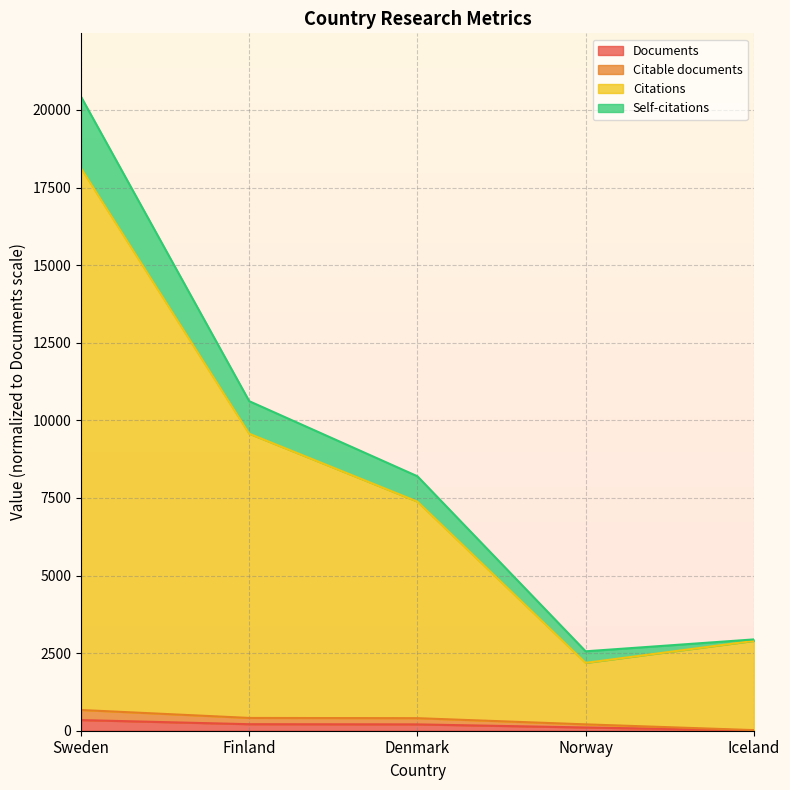

The value of Citable documents at Sweden is 668. True or false?

True